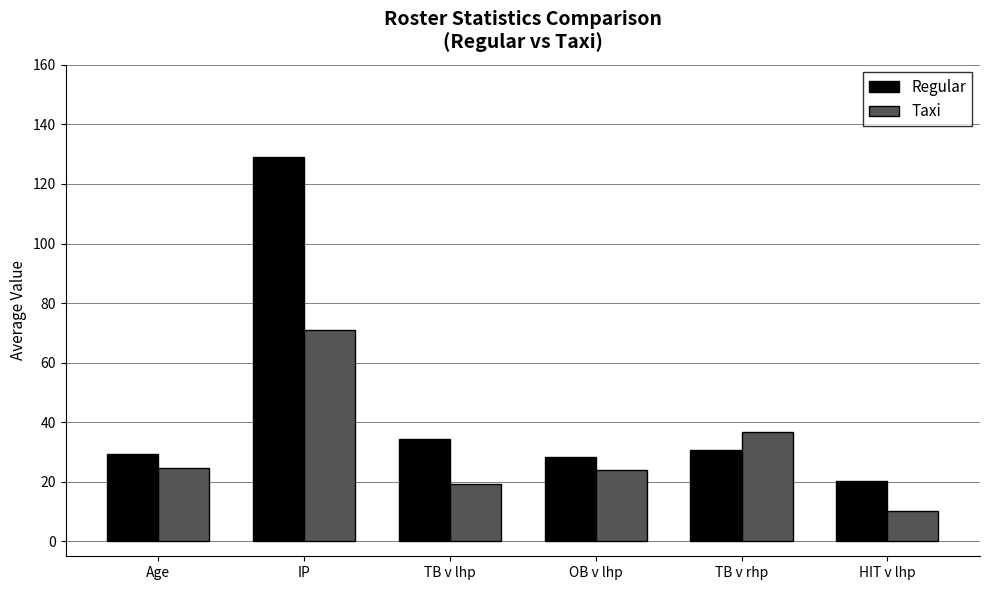

Which series changed the most between Age and IP?

Regular